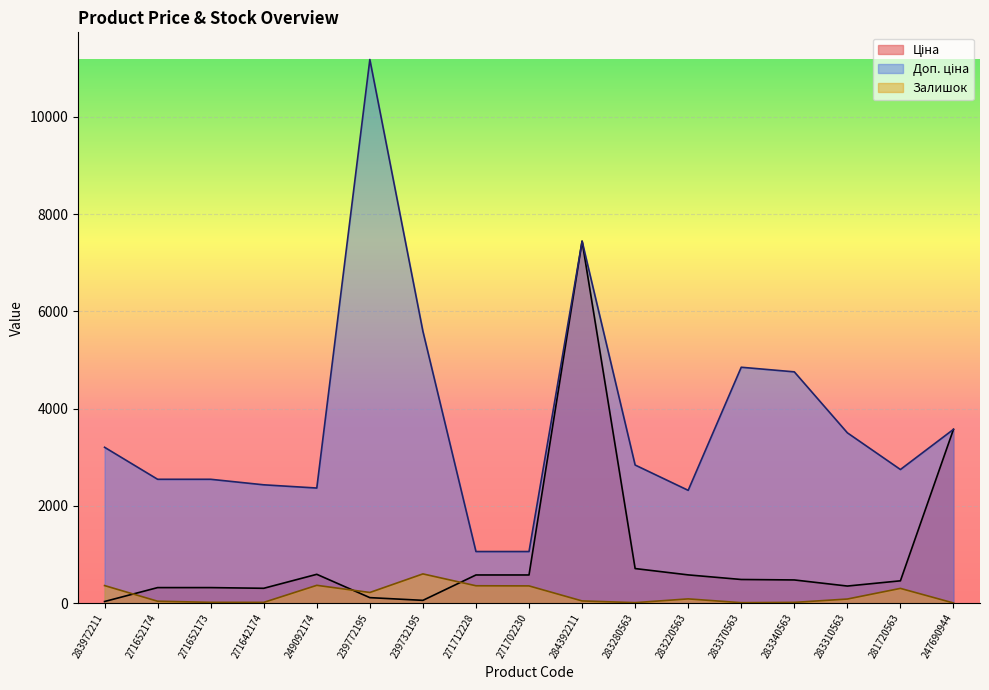

At which category is the sum across all series the highest?

284392211